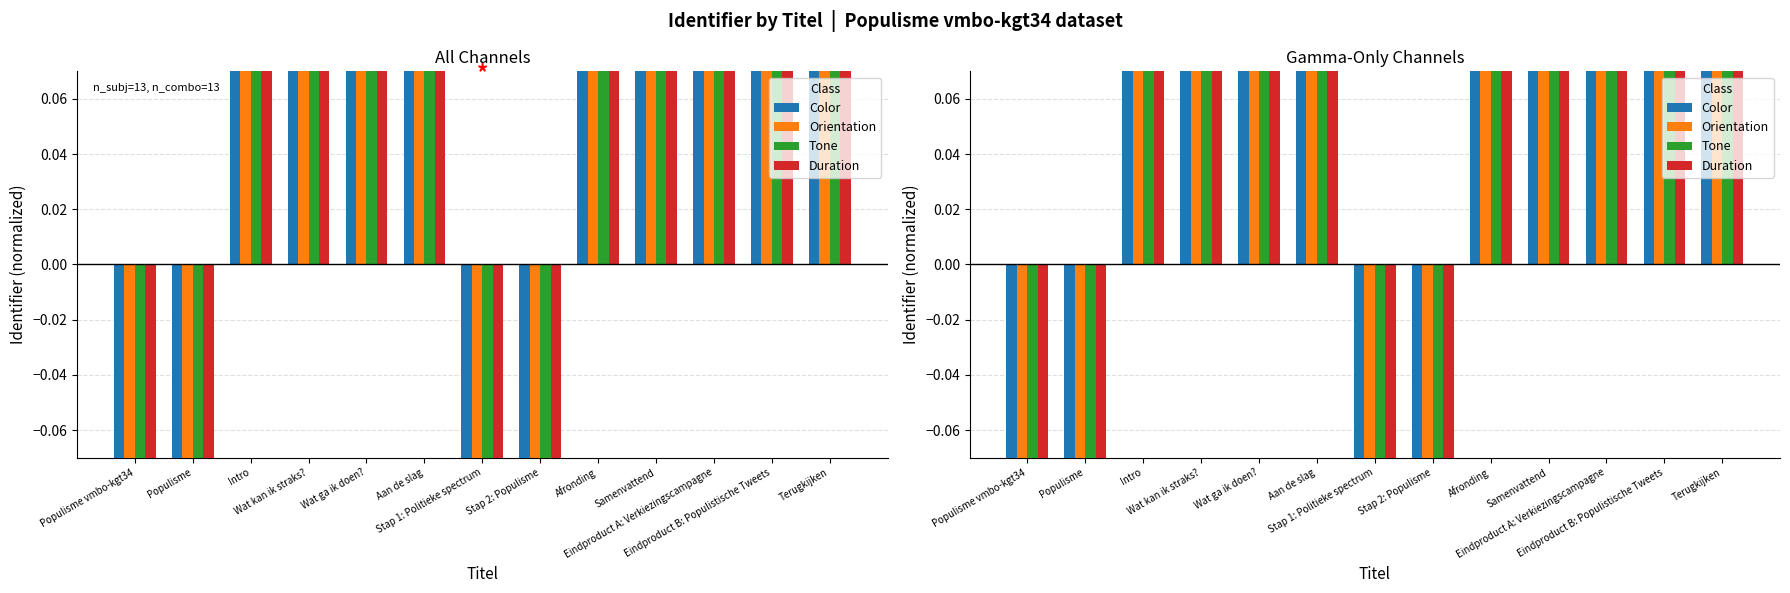

Is the value of Duration at Stap 1: Politieke spectrum greater than the value of Orientation at Samenvattend?

No